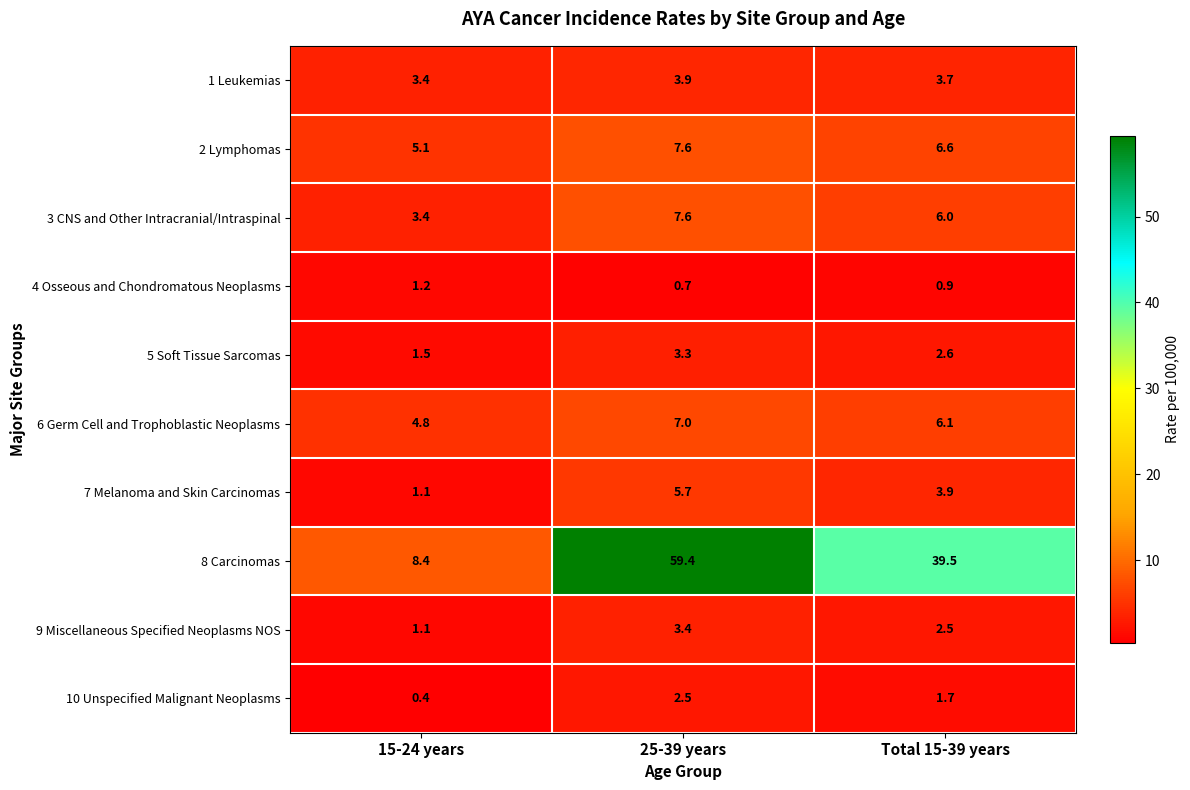

True or false: 5 Soft Tissue Sarcomas has a value of 2.5 at 15-24 years.

False